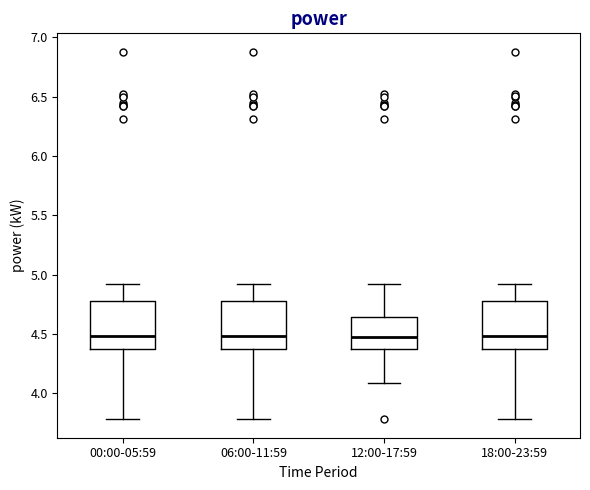

Where is the upper edge of the box for 12:00-17:59 on the y-axis? The values are not printed on the chart, so give them approximately, as read against the axis.

4.65